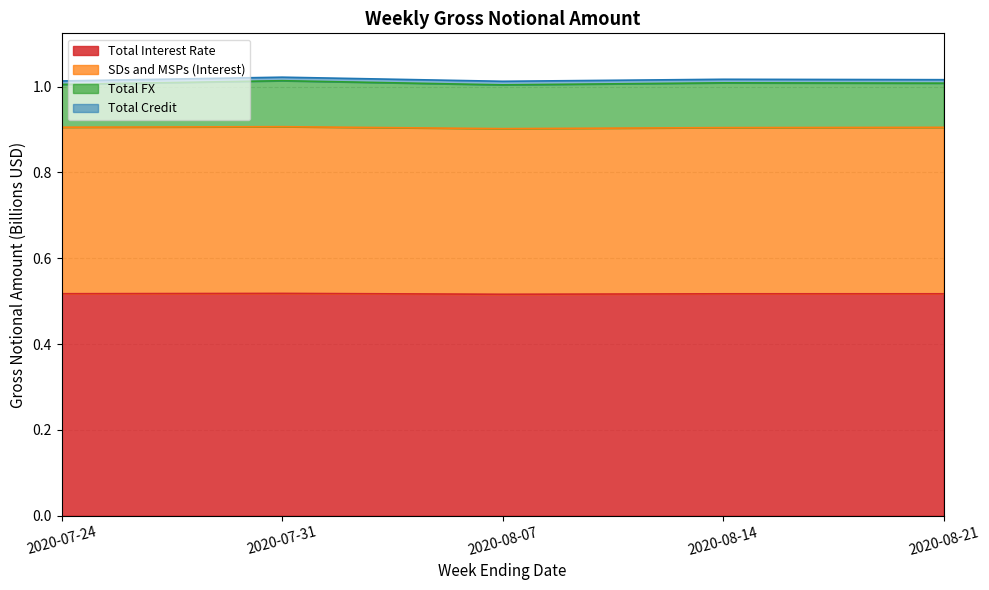

The value of Total Interest Rate at 2020-07-31 is 0.9. True or false?

False